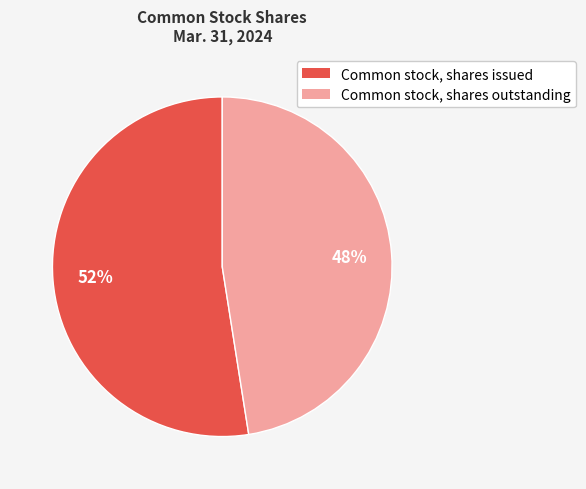

What percentage is the Common stock, shares outstanding slice, to the nearest percent?

48%